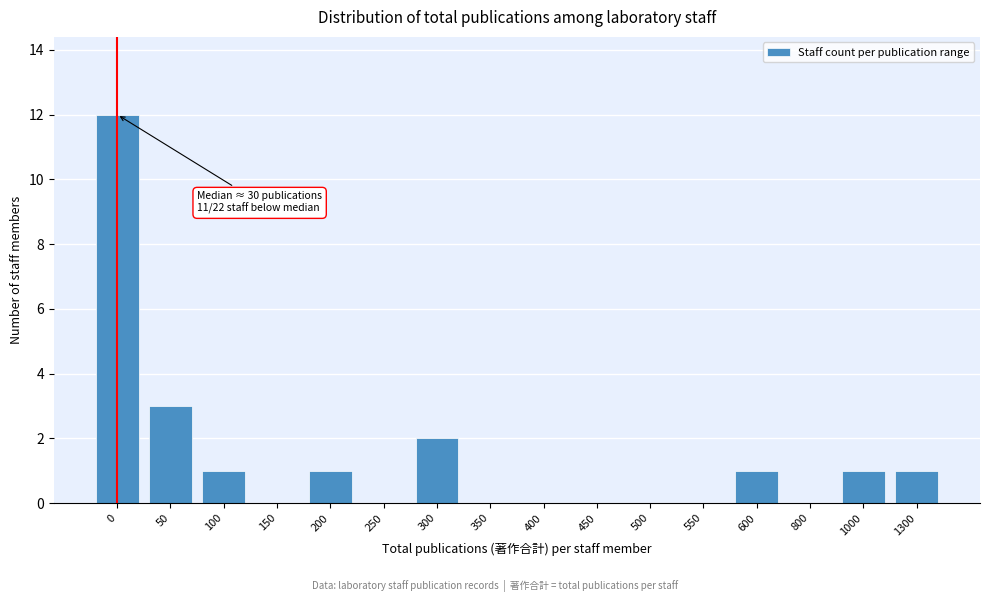

Reading left to right, transcribe all the data shown in this chart.

0=12	50=3	100=1	150=0	200=1	250=0	300=2	350=0	400=0	450=0	500=0	550=0	600=1	800=0	1000=1	1300=1